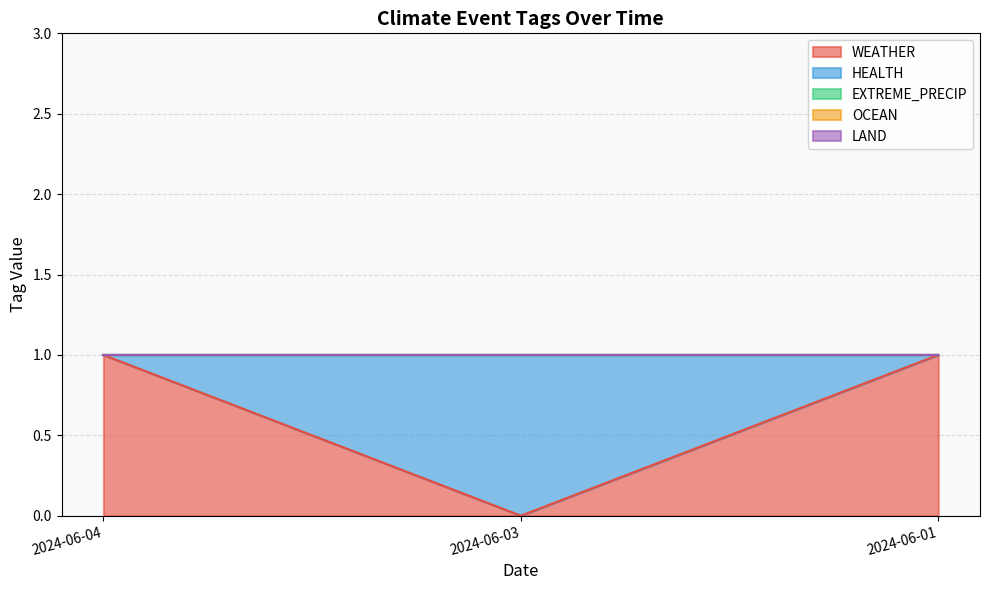

Which series changed the most between 2024-06-04 and 2024-06-03?

WEATHER